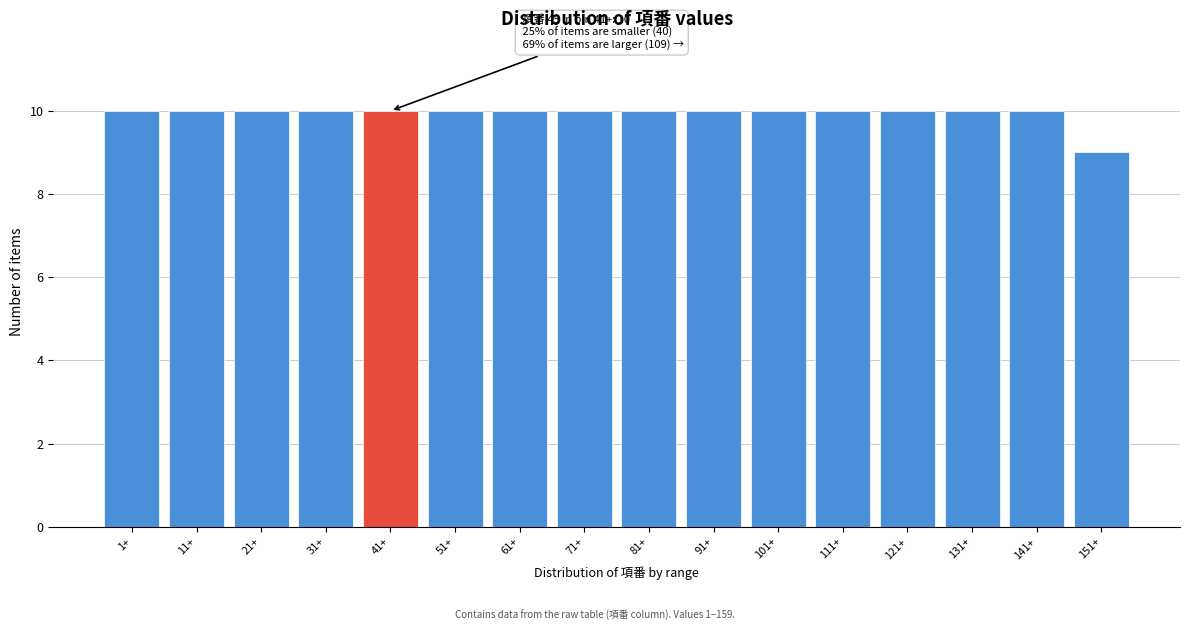

Reading left to right, what are all the values shown in this chart?

10	10	10	10	10	10	10	10	10	10	10	10	10	10	10	9